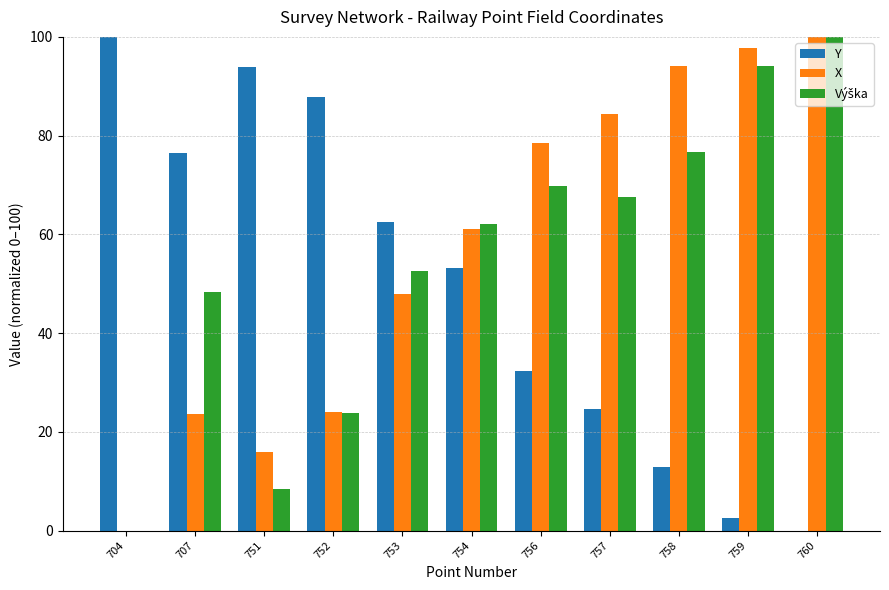

Where is X nearest to the value 50?

753